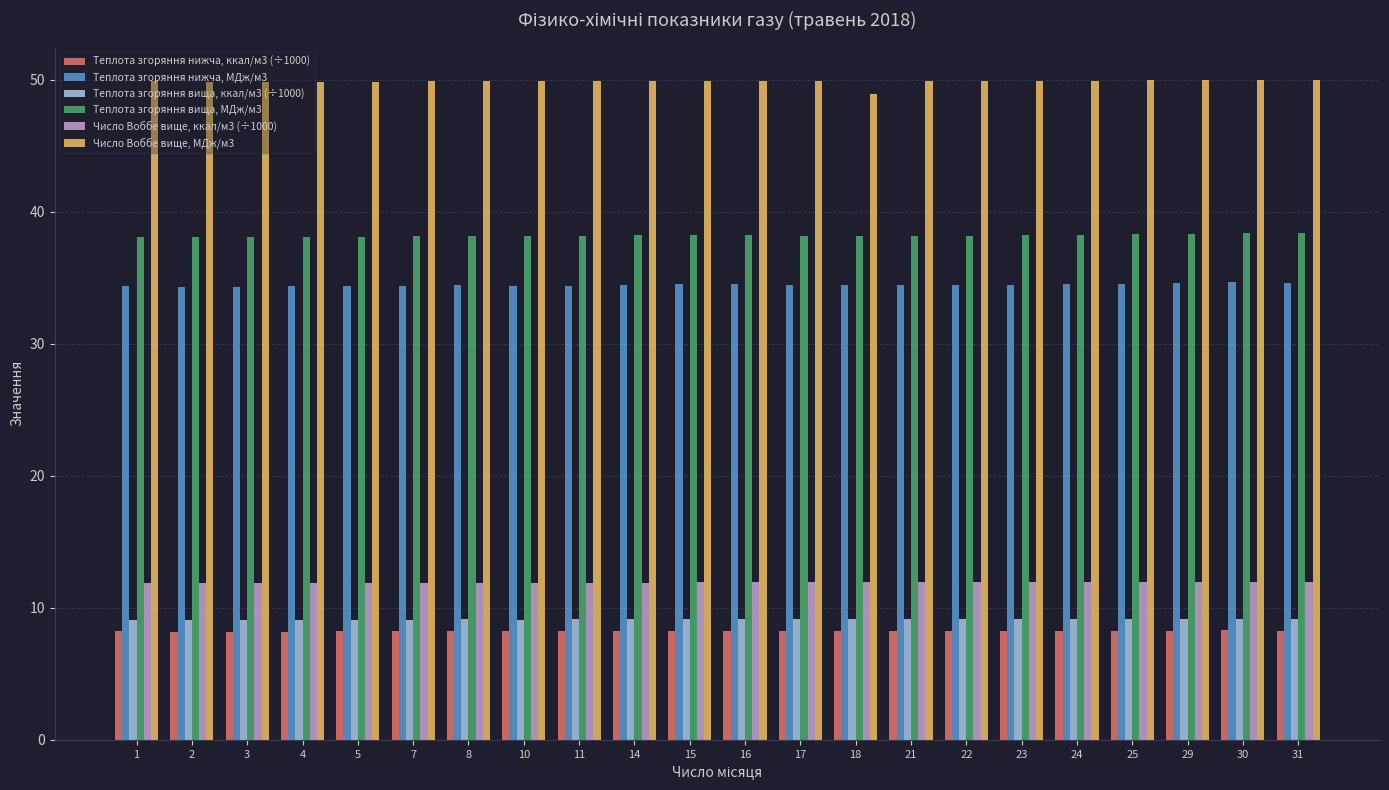

True or false: Теплота згоряння вища, ккал/м3 (÷1000) has a value of 9.1 at 4.

True